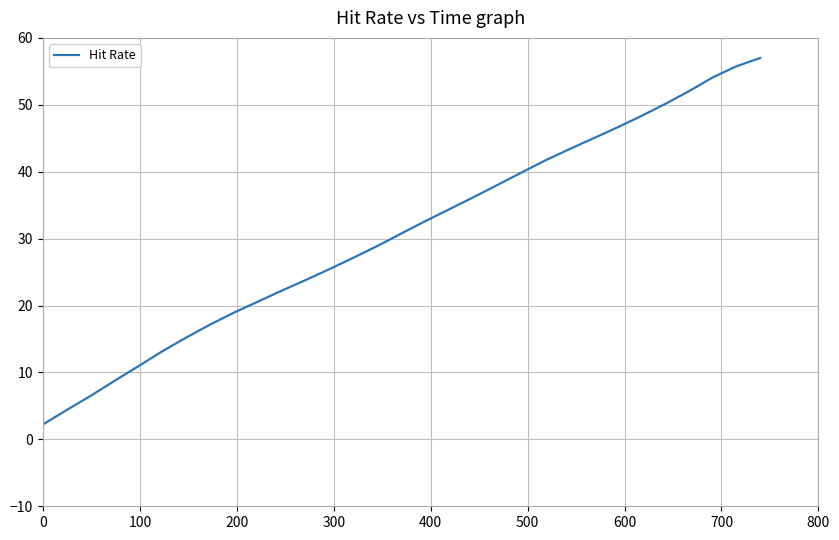

What is the maximum value shown in the chart?

57.0